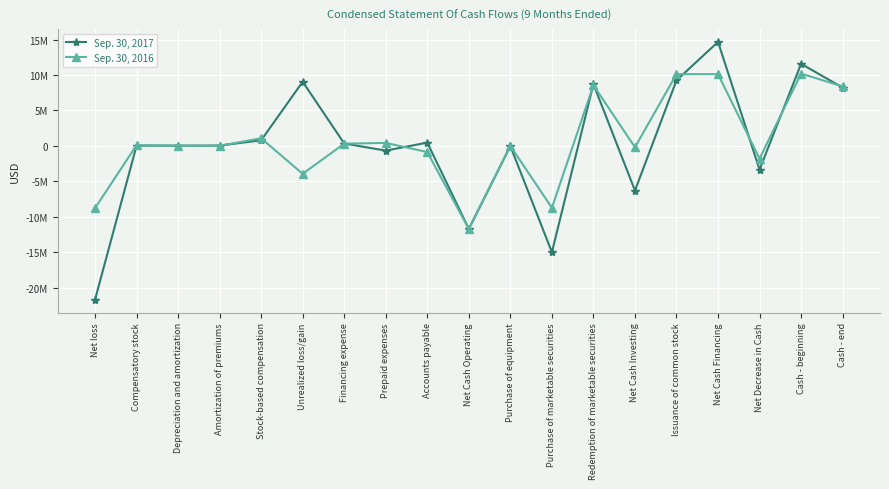

What is the difference between the maximum and second lowest values in the Sep. 30, 2017 series?

29681524